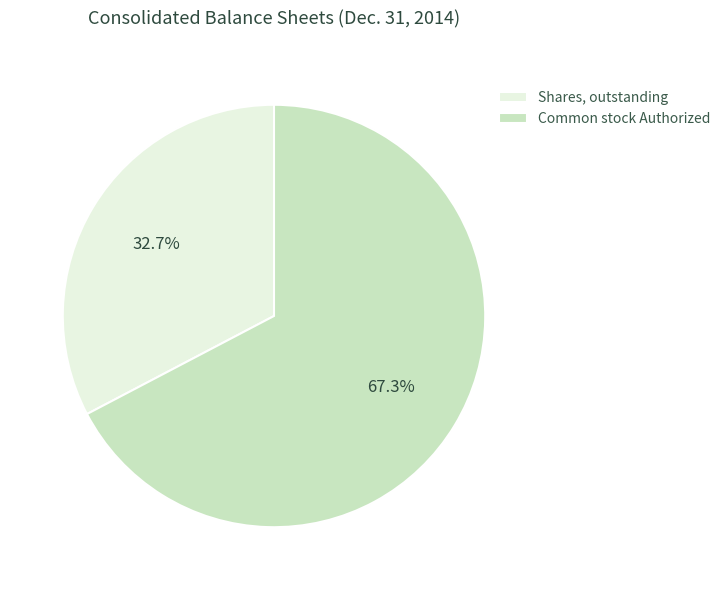

How many slices are in this pie chart?

2